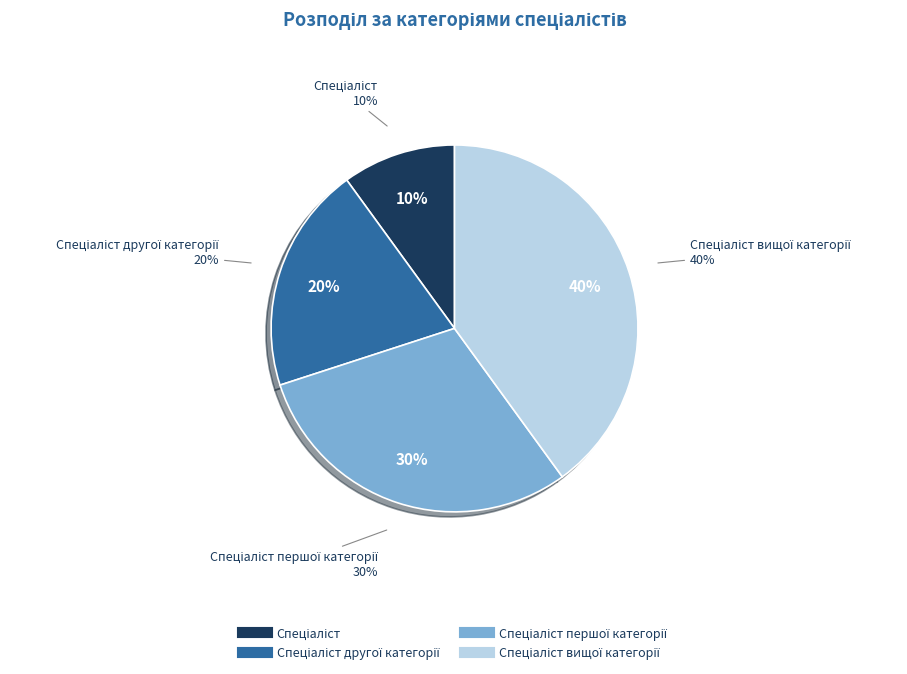

Which category has the smallest portion of the pie?

Спеціаліст